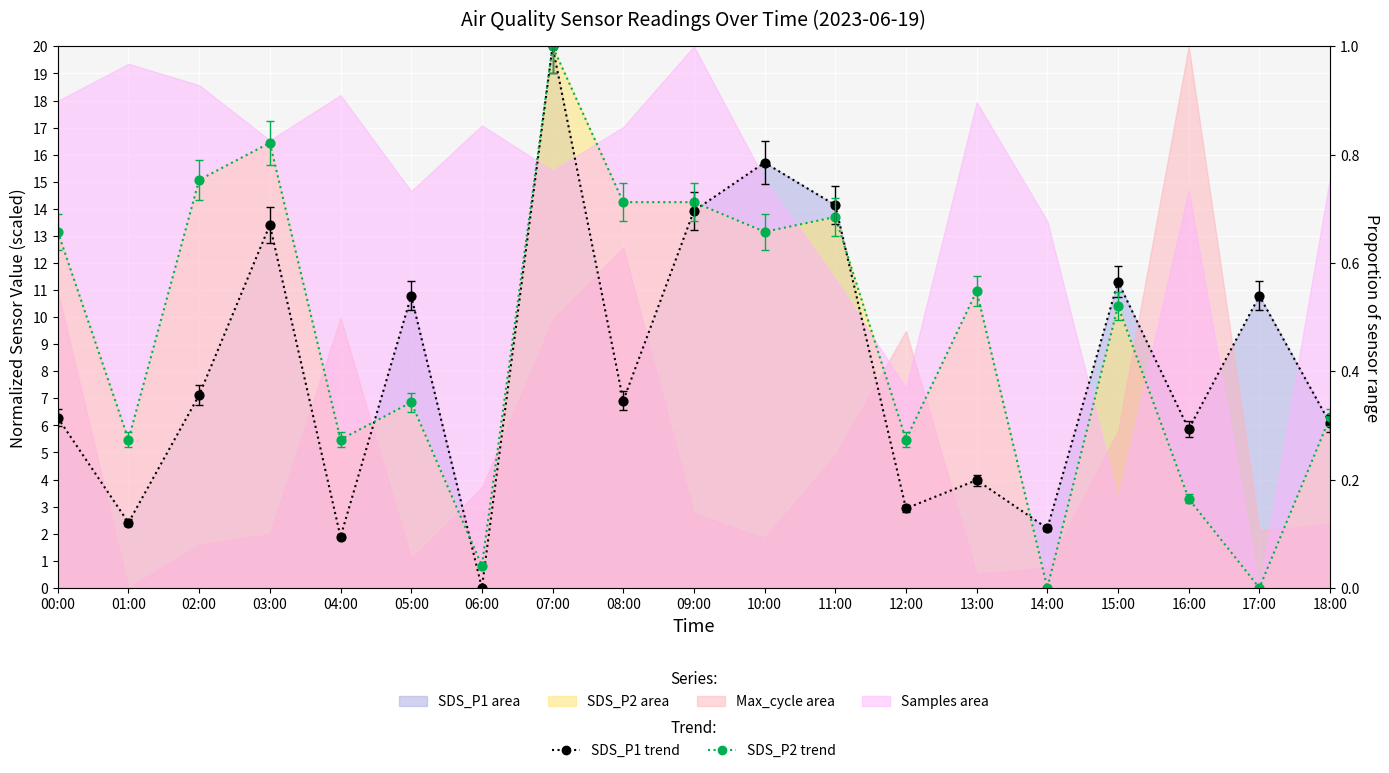

Which series reaches the maximum Y coordinate?

SDS_P1